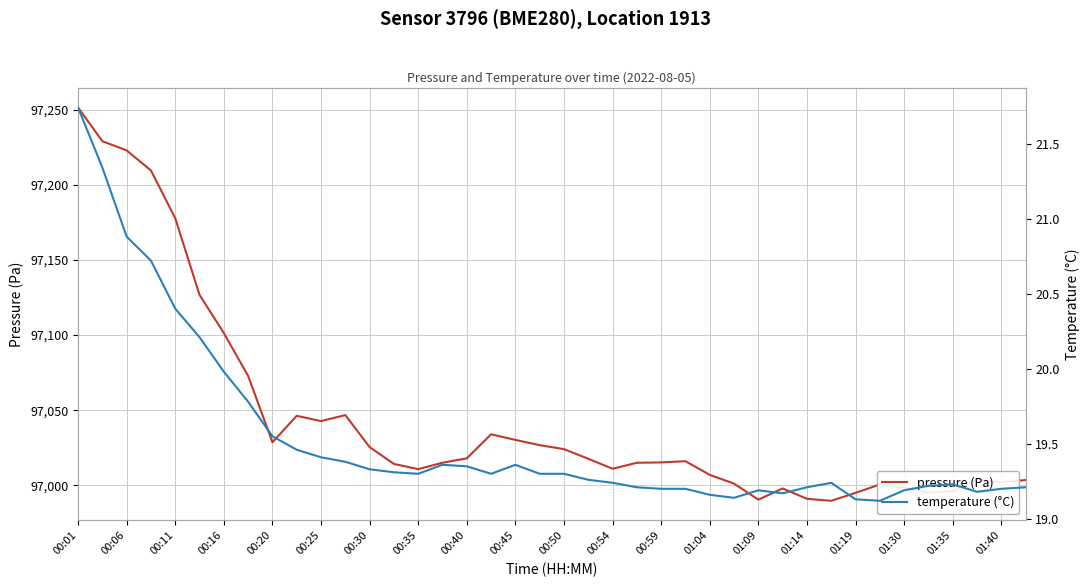

How many interior local peaks does the pressure (Pa) series have?

7